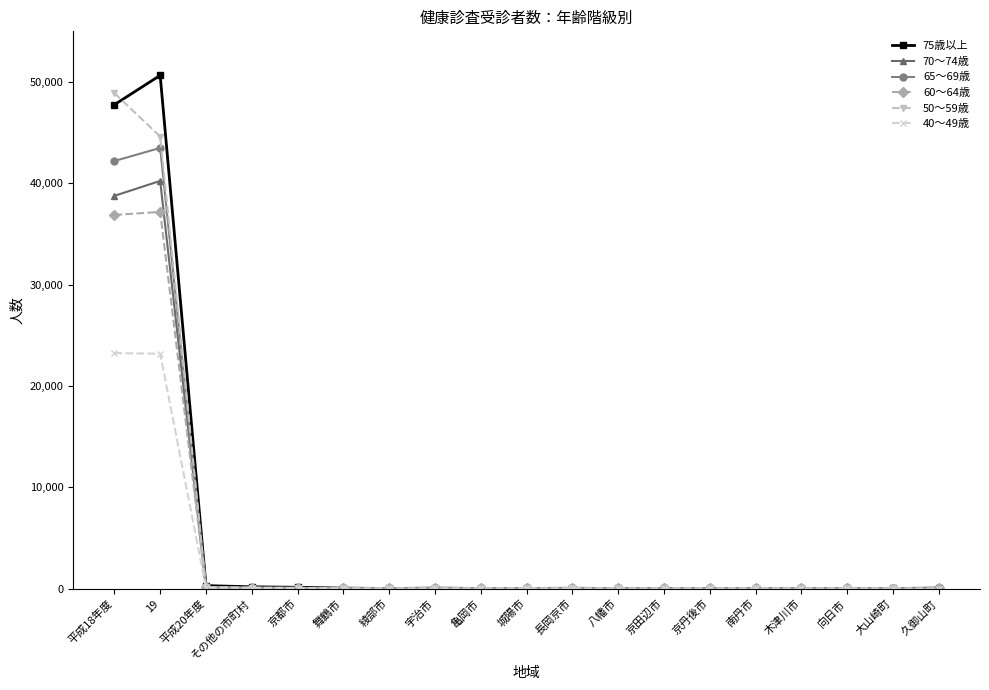

What is the maximum value shown in the chart?

50655